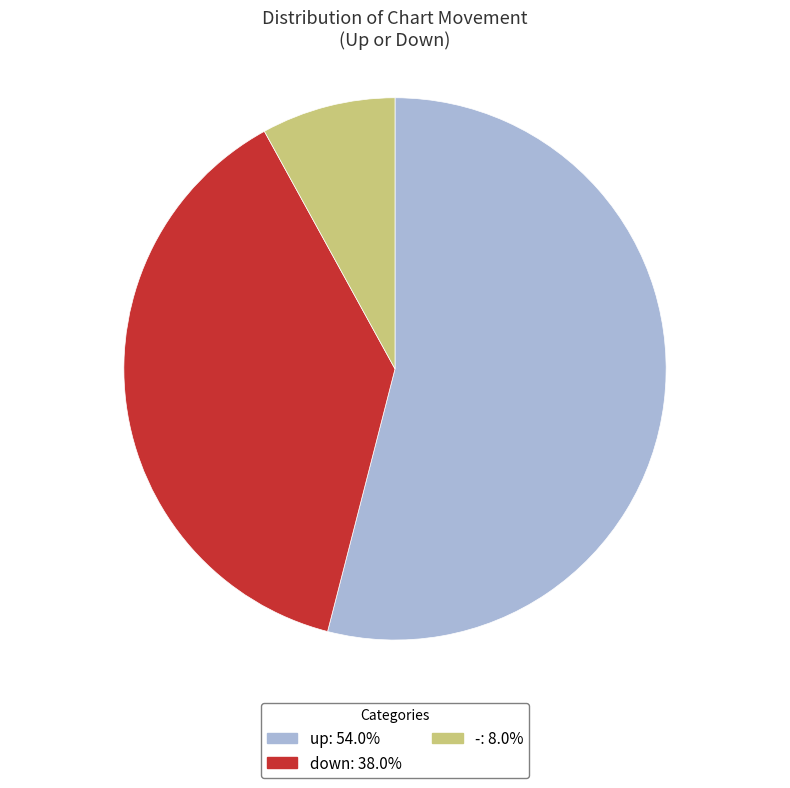

Which category accounts for the majority?

up